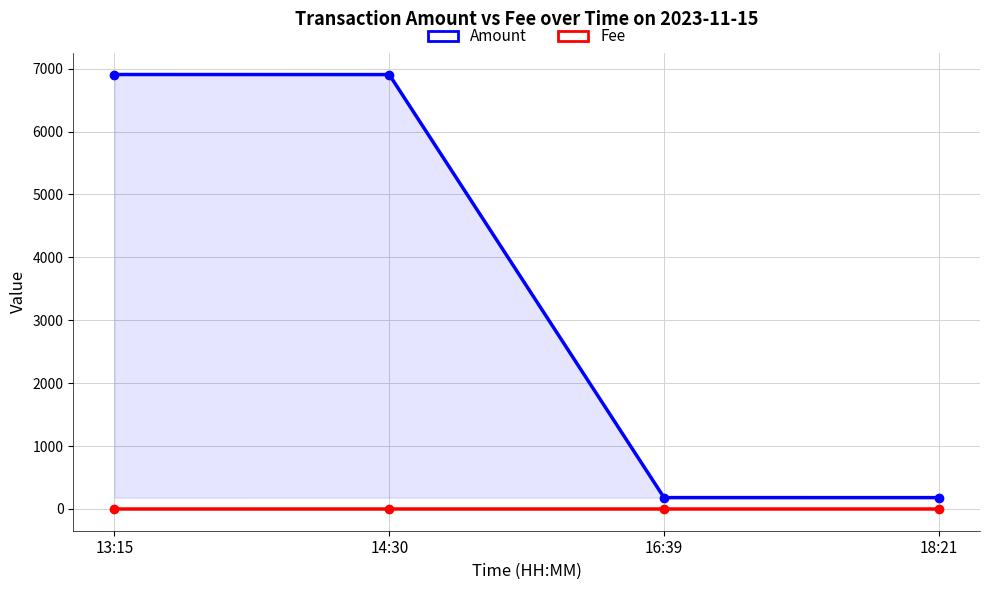

Which category has the lowest value across all series?

16:39